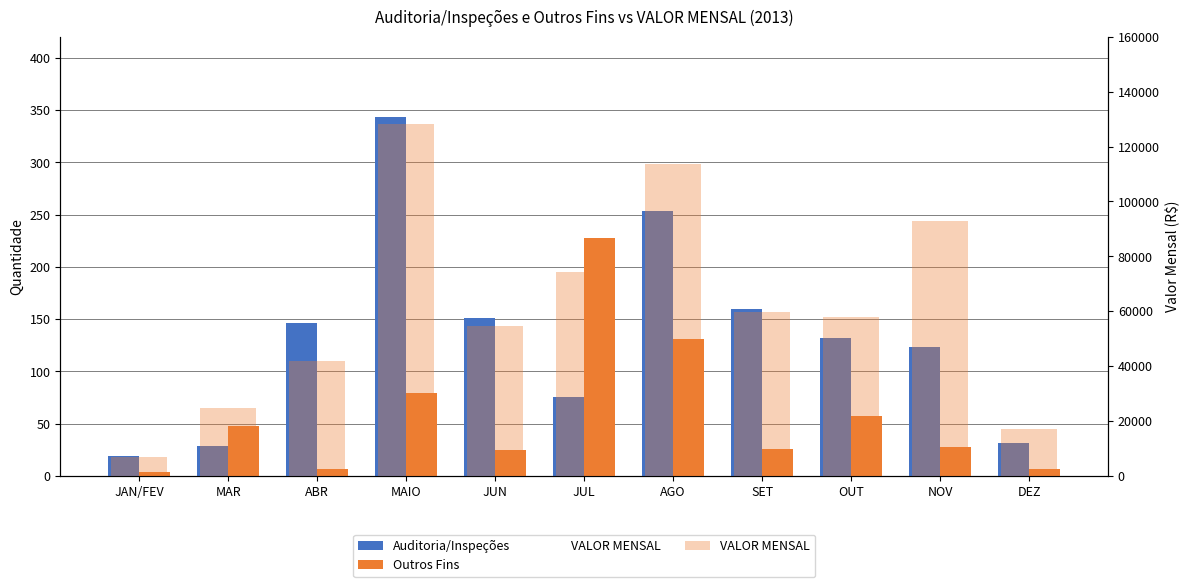

What is the label of the 1st bar from the left?

JAN/FEV